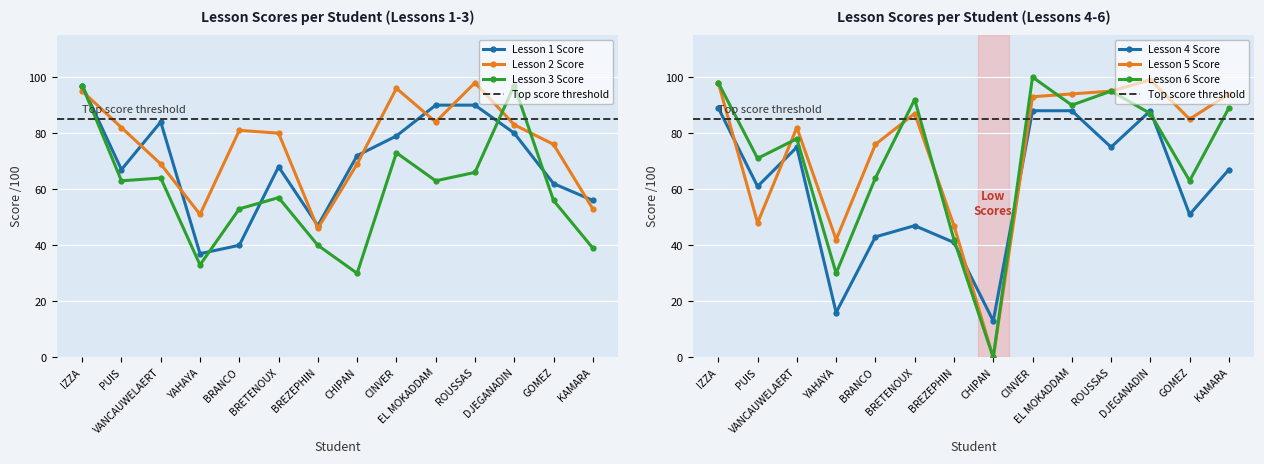

True or false: Lesson 1 Score and Lesson 5 Score intersect in this chart.

True